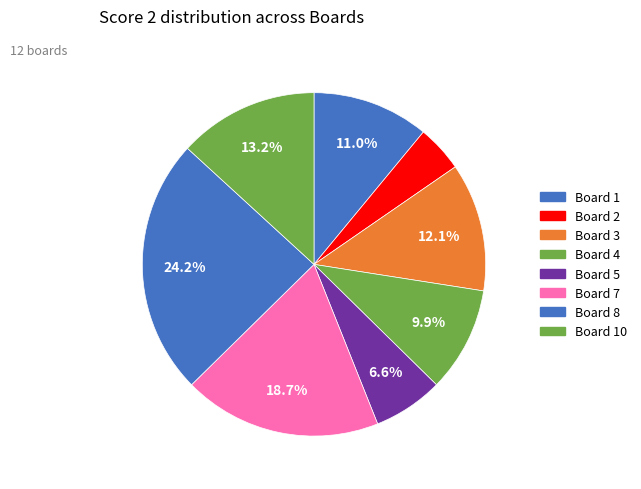

Count the number of slices in the pie.

8